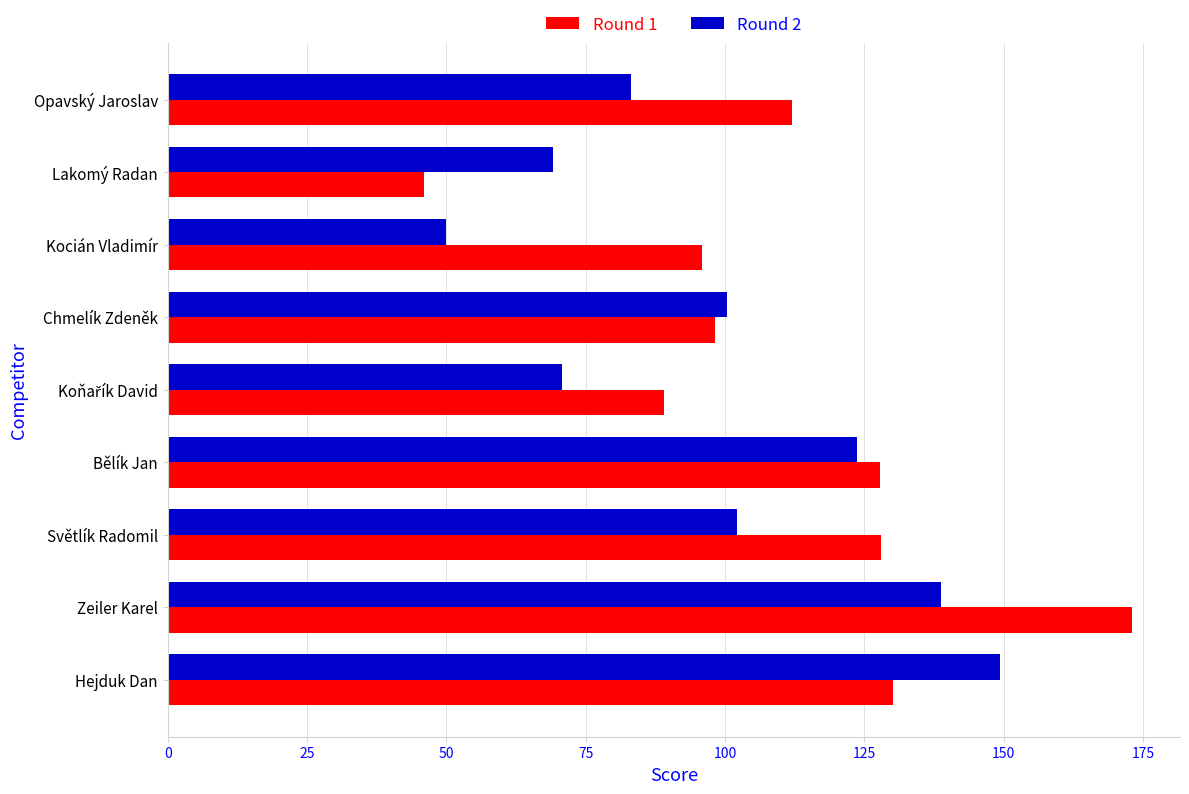

Between Zeiler Karel and Opavský Jaroslav, which series saw the biggest shift?

Round 1